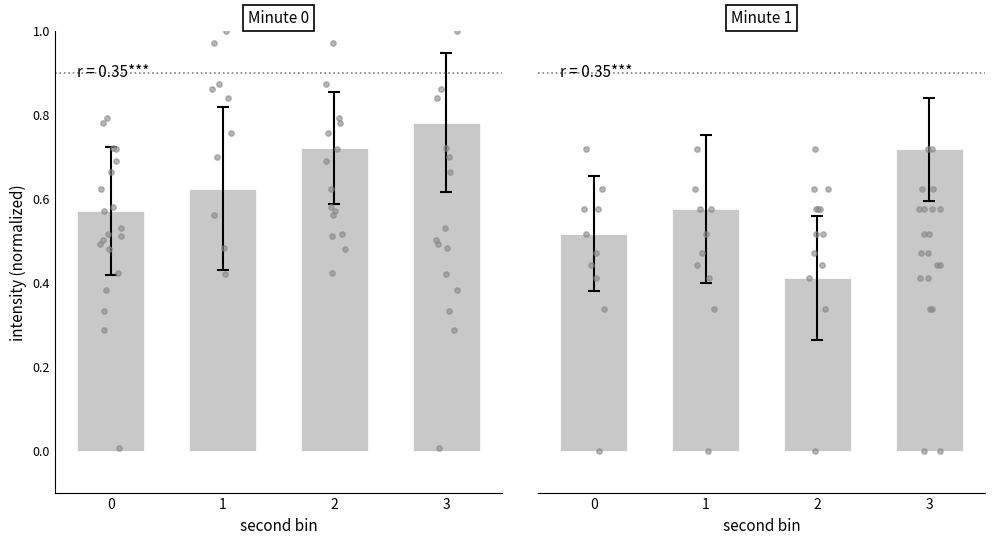

Which series contains the highest Y value?

Minute 0